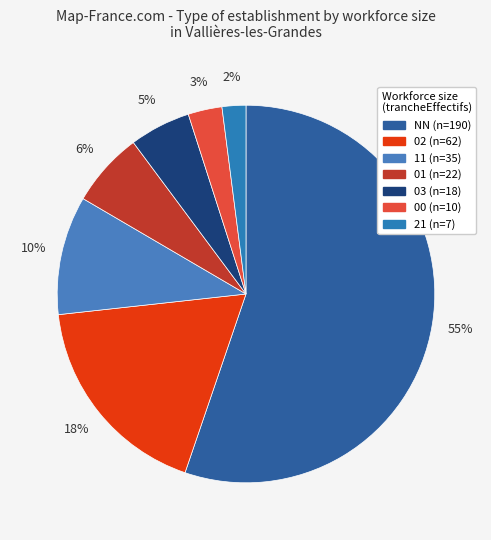

How many segments does this pie chart have?

7